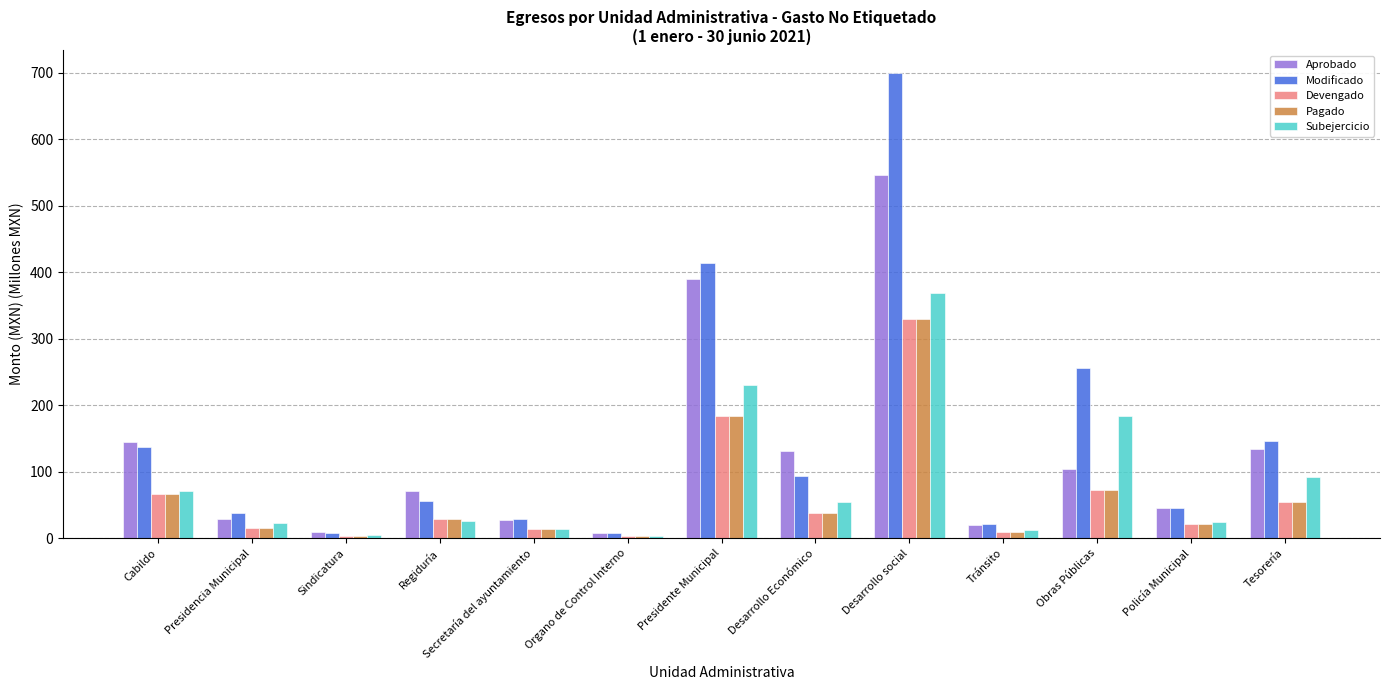

What is the difference between the highest and lowest values at Obras Públicas?

183.0